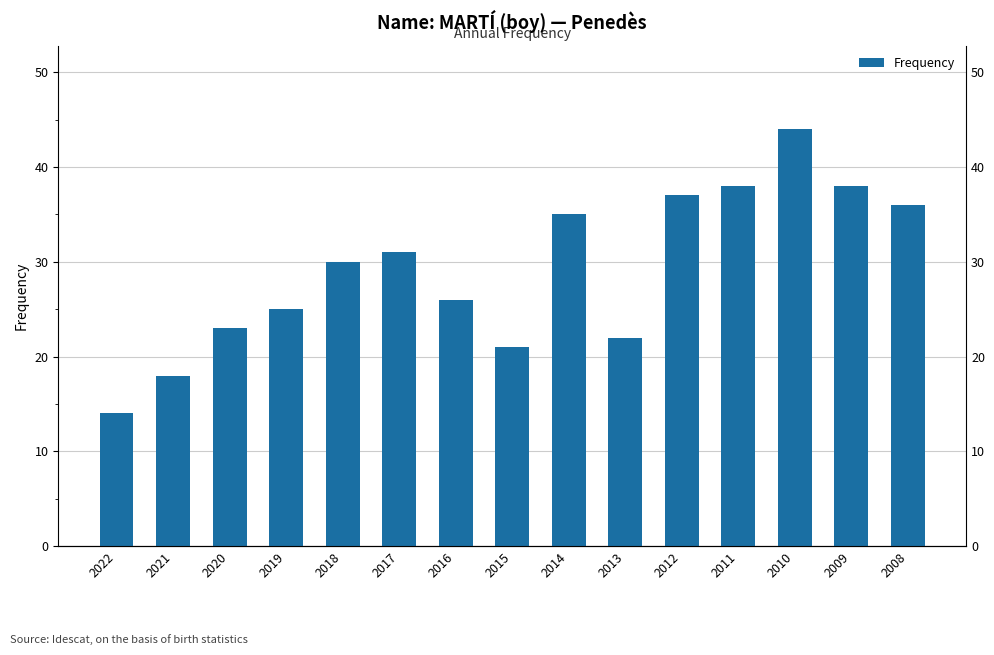

List the labels in order of value, largest first.

2010, 2011, 2009, 2012, 2008, 2014, 2017, 2018, 2016, 2019, 2020, 2013, 2015, 2021, 2022